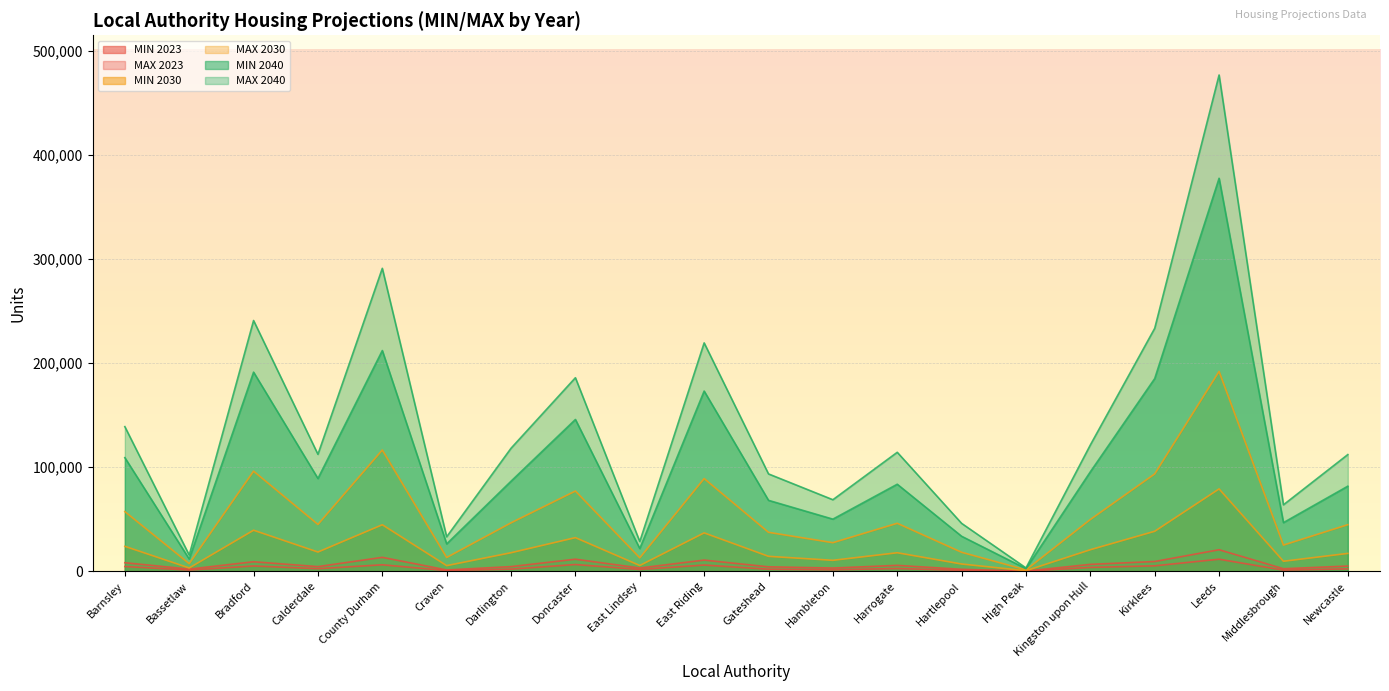

At which category does the chart reach its peak across all series?

Leeds